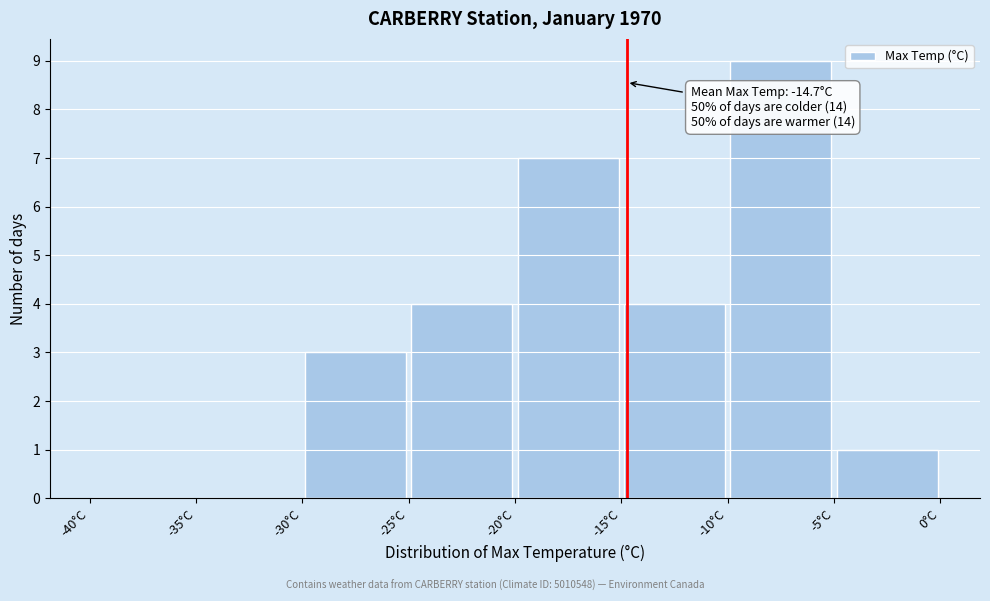

Over which range of the x-axis is the bar tallest?

-10 to -5